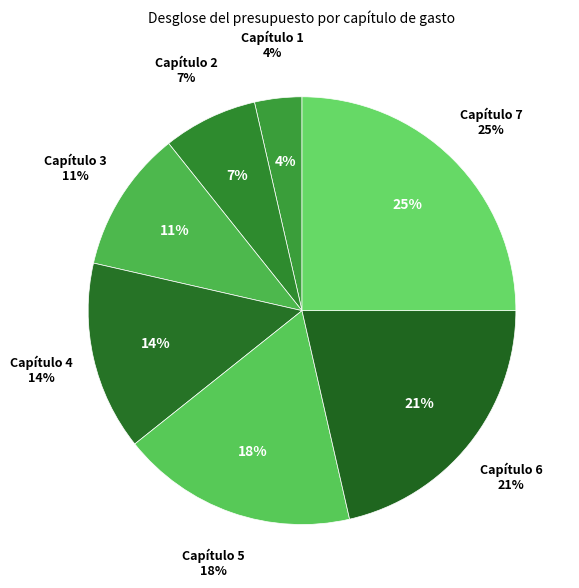

True or false: Capítulo 4 accounts for 1% of the total.

False